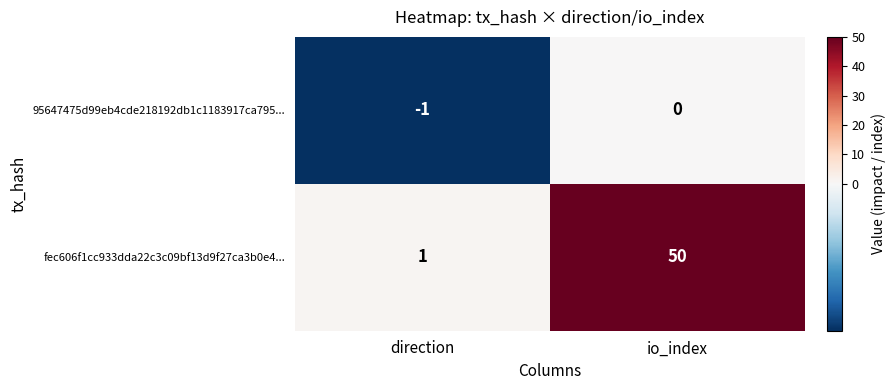

Is it true that fec606f1cc933dda22c3c09bf13d9f27ca3b0e4... equals 50 at io_index?

True